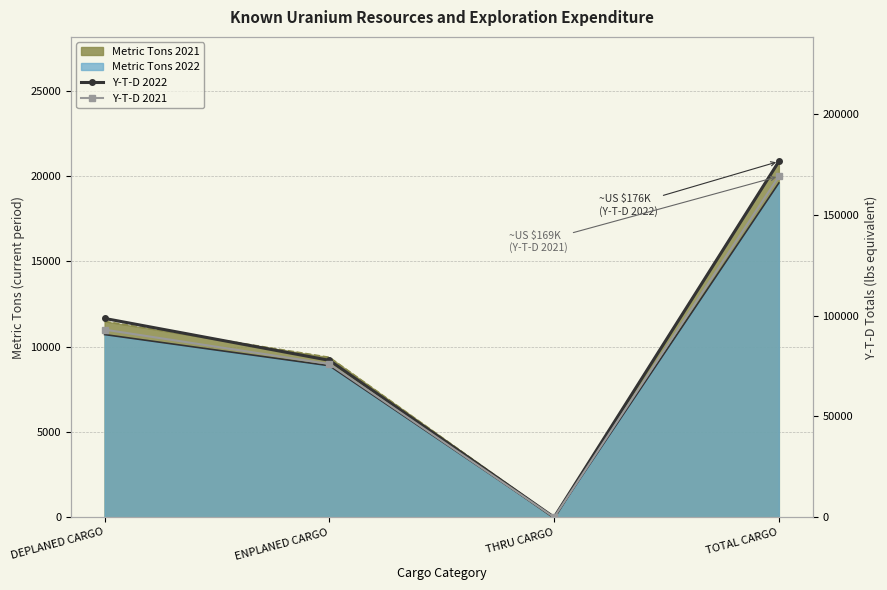

What is the sum of the Y-T-D 2022 values at DEPLANED CARGO and ENPLANED CARGO?

176475.7